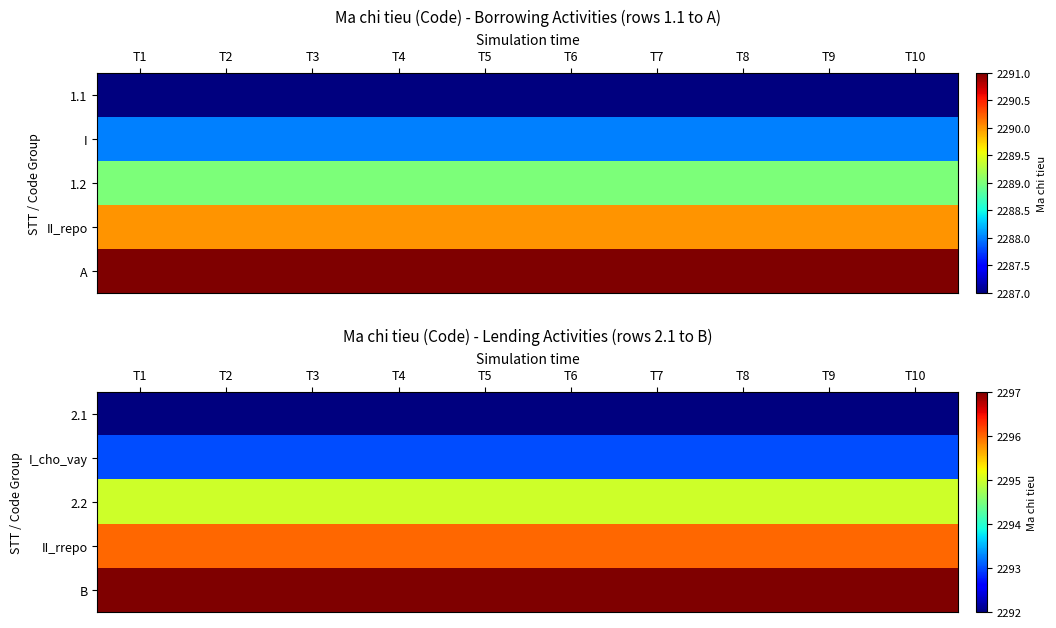

True or false: 2.1 has a value of 2292 at T2.

True